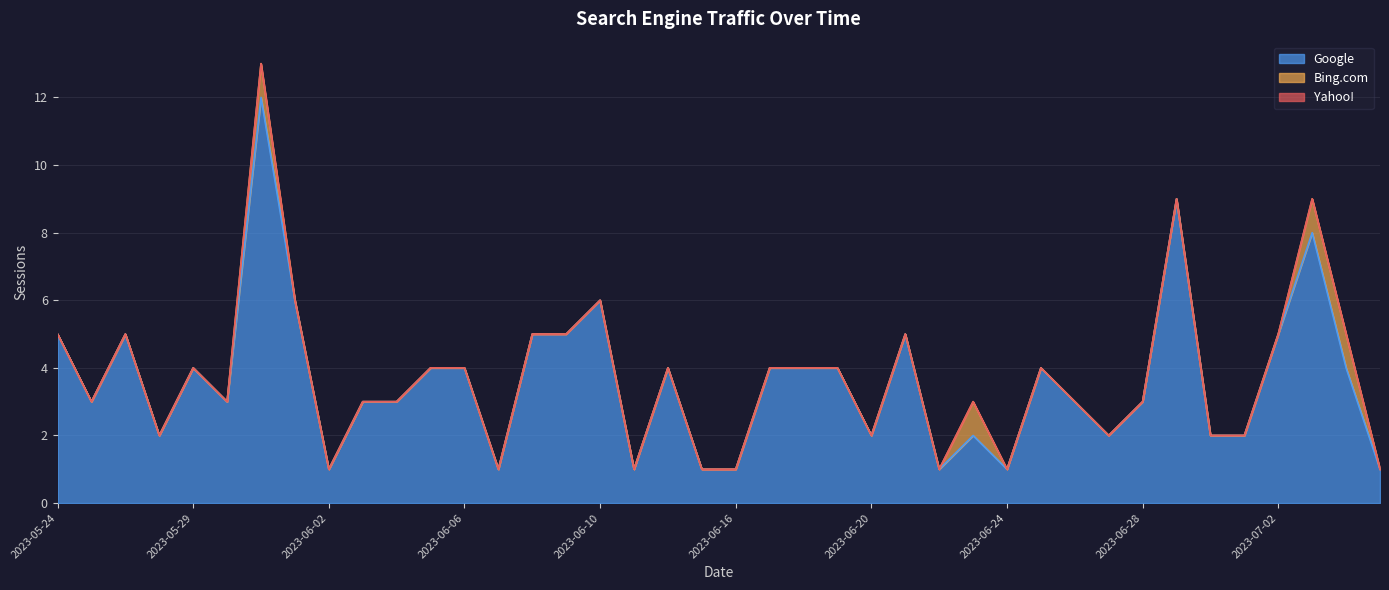

Read the Google value at 2023-06-10, to the nearest 10.

10